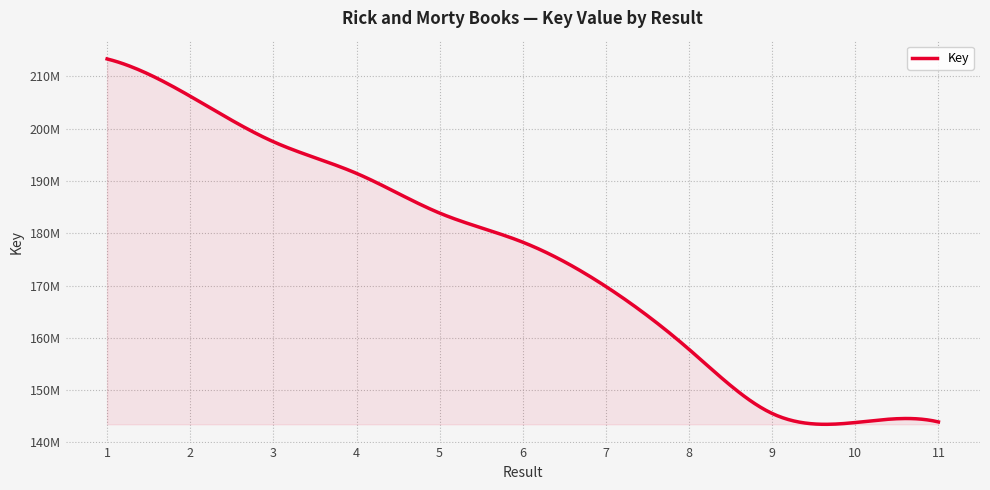

Does the chart display data point markers on the line(s)?

No